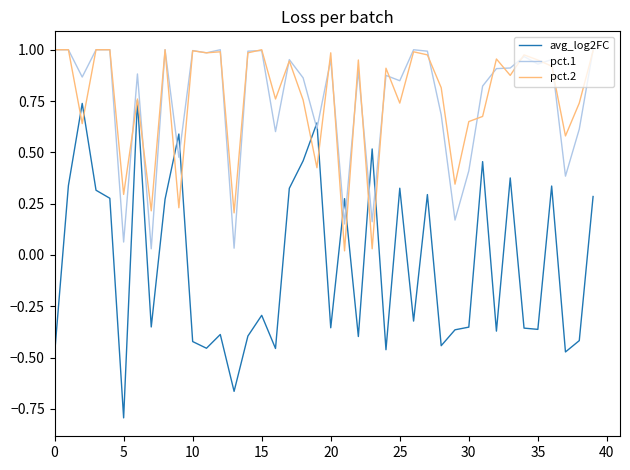

What is the minimum value shown in the chart?

-0.8